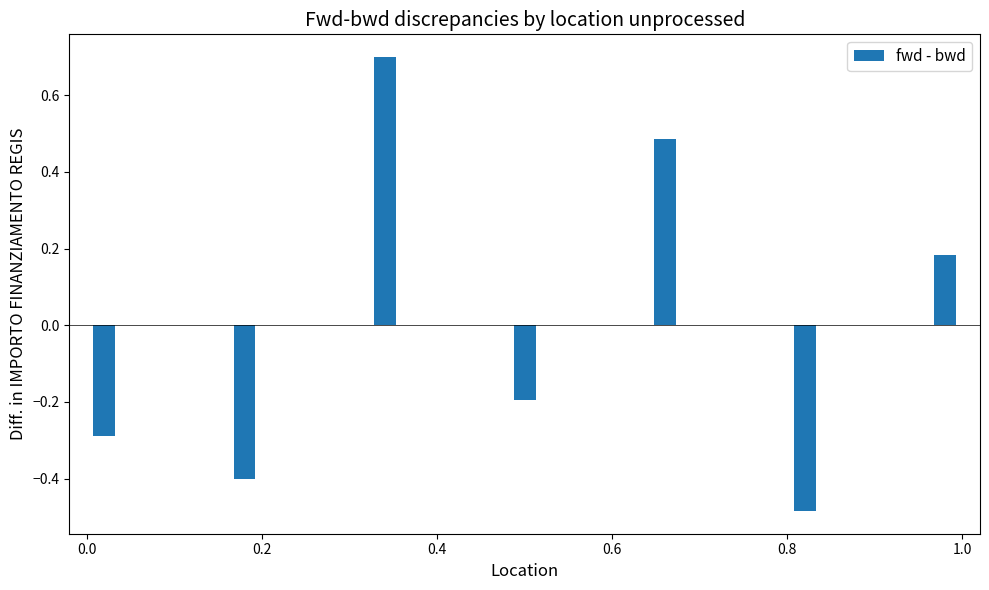

What is the maximum value shown in the chart?

0.7